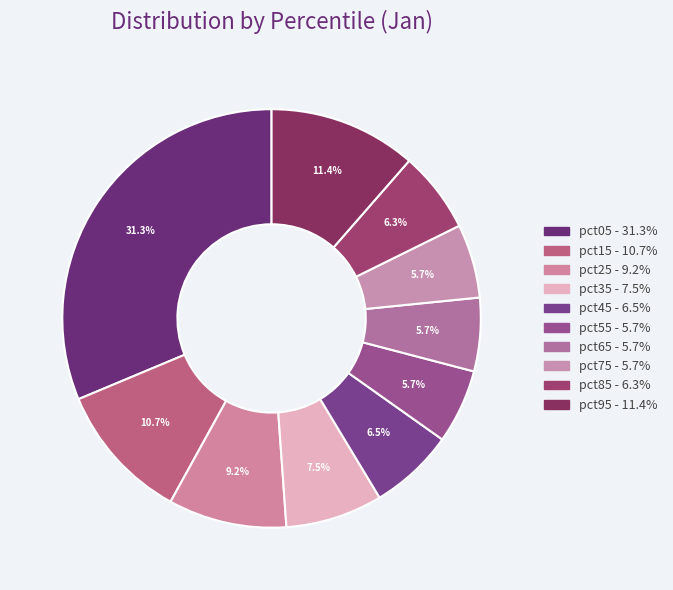

Between pct75 and pct85, which is larger?

pct85